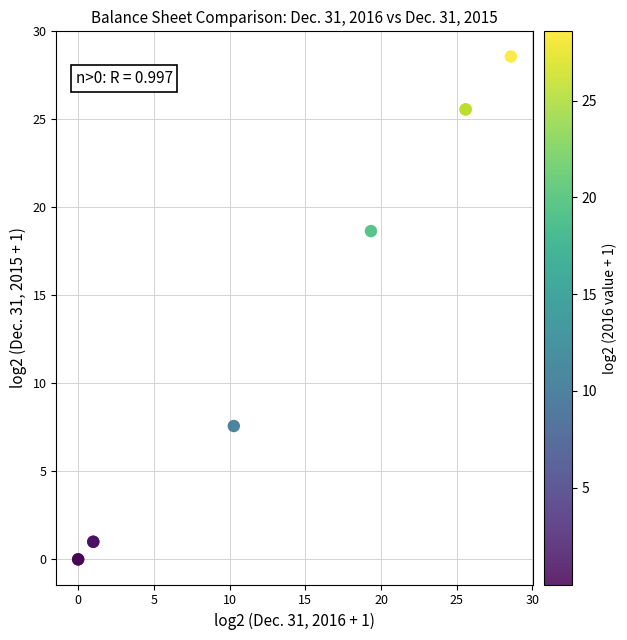

What Y value in the scatter plot is closest to 14?

18.7